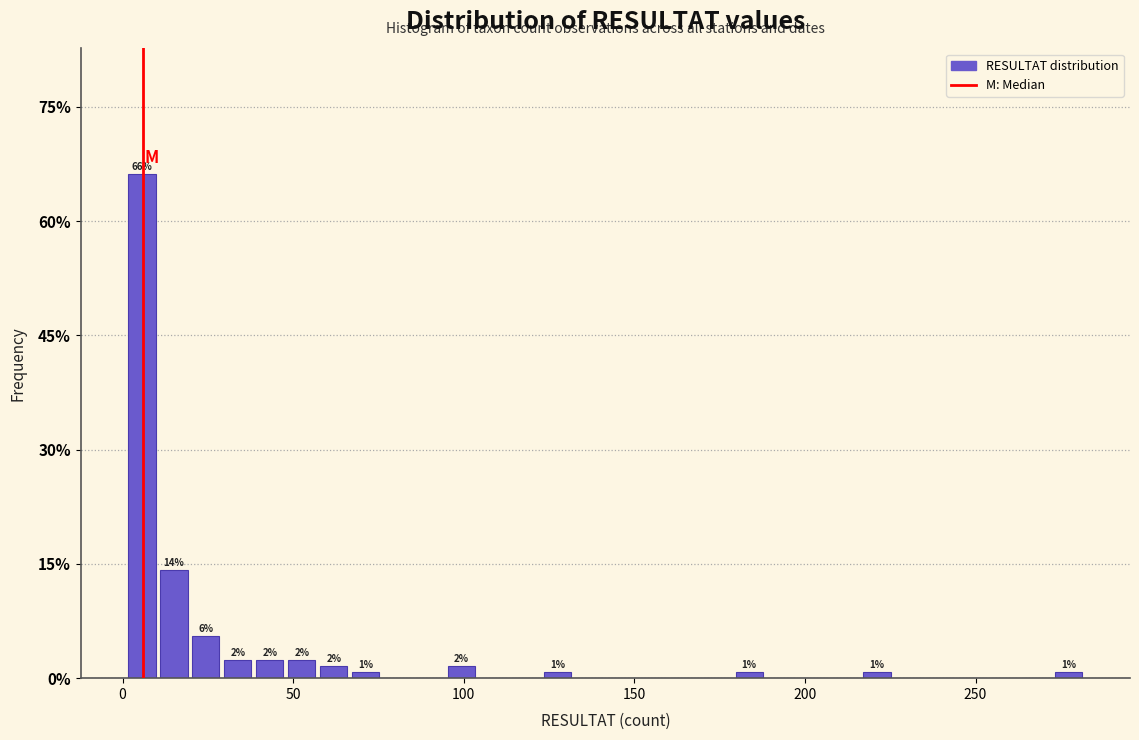

Around what value on the x-axis is the tallest bar? Give the approximate position of its centre, as read against the axis.

5